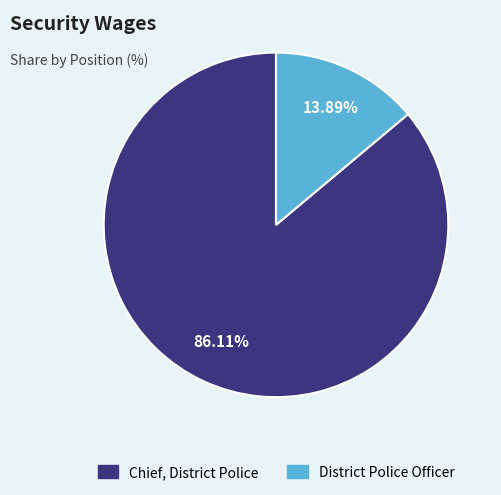

Which slice is the smallest?

District Police Officer